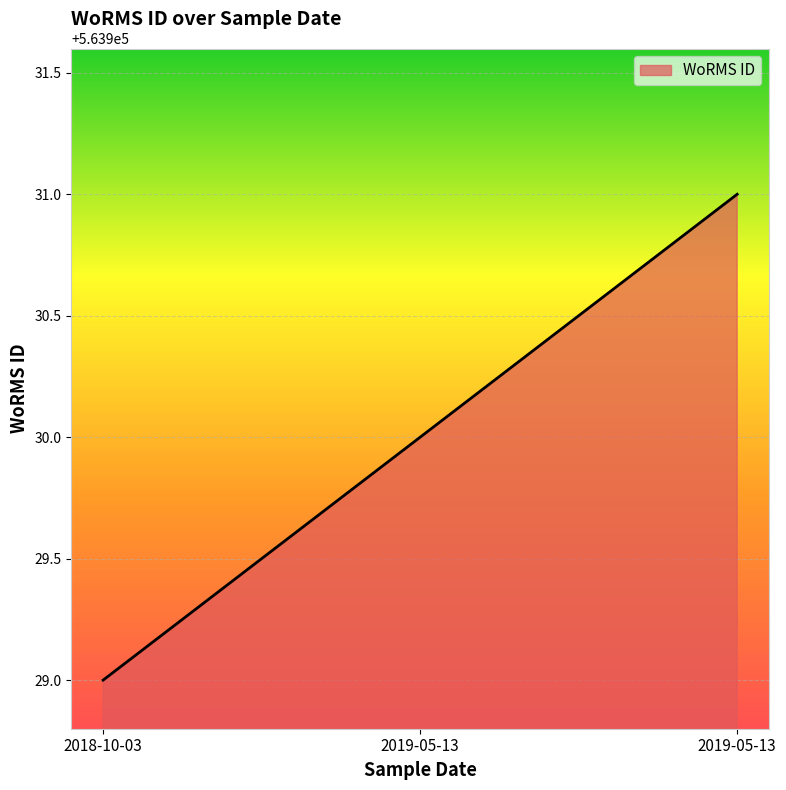

What is the average value?

563930